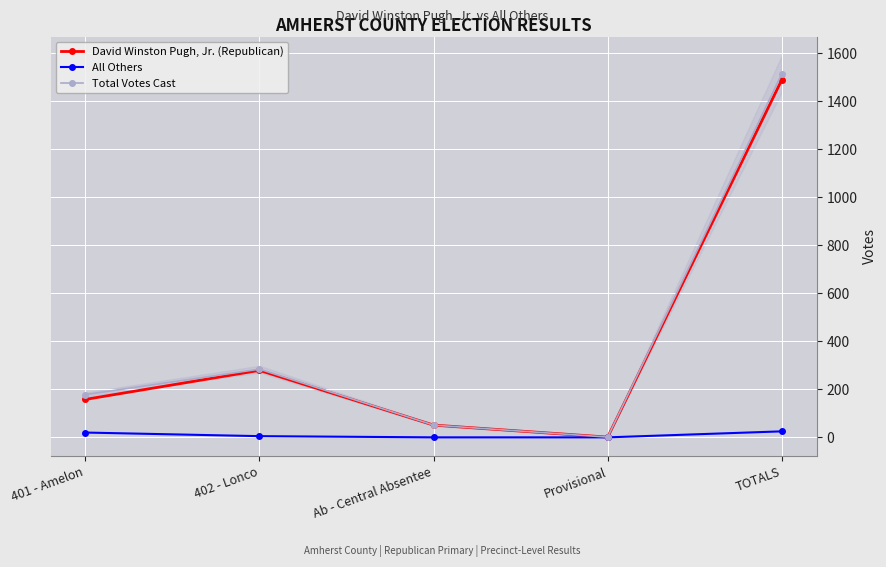

Between Ab - Central Absentee and Provisional, which is larger?

Ab - Central Absentee